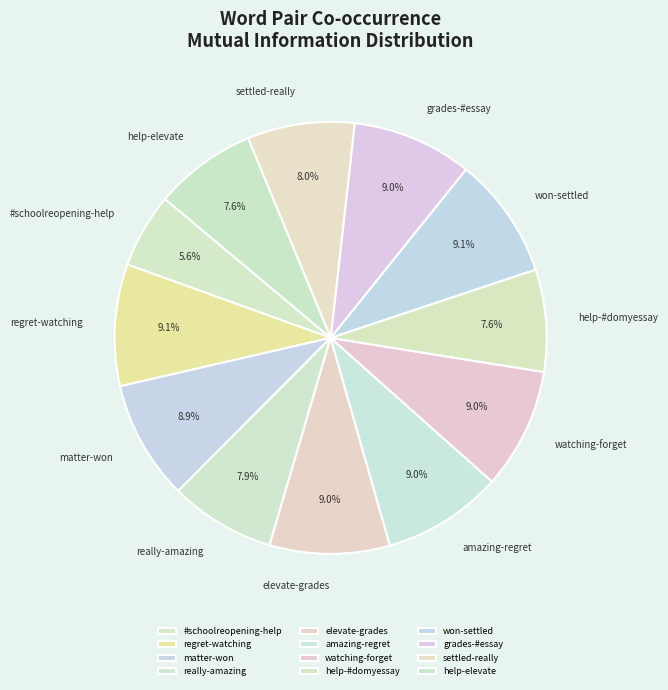

To the nearest percent, what is the difference between the amazing-regret and #schoolreopening-help slice percentages?

3%